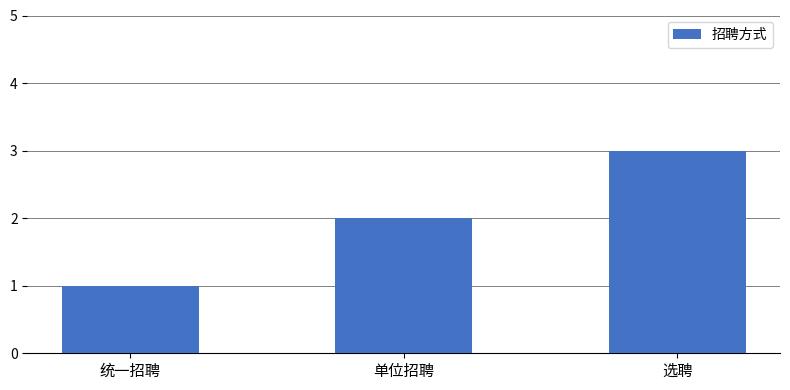

How many data points are less than 2?

1